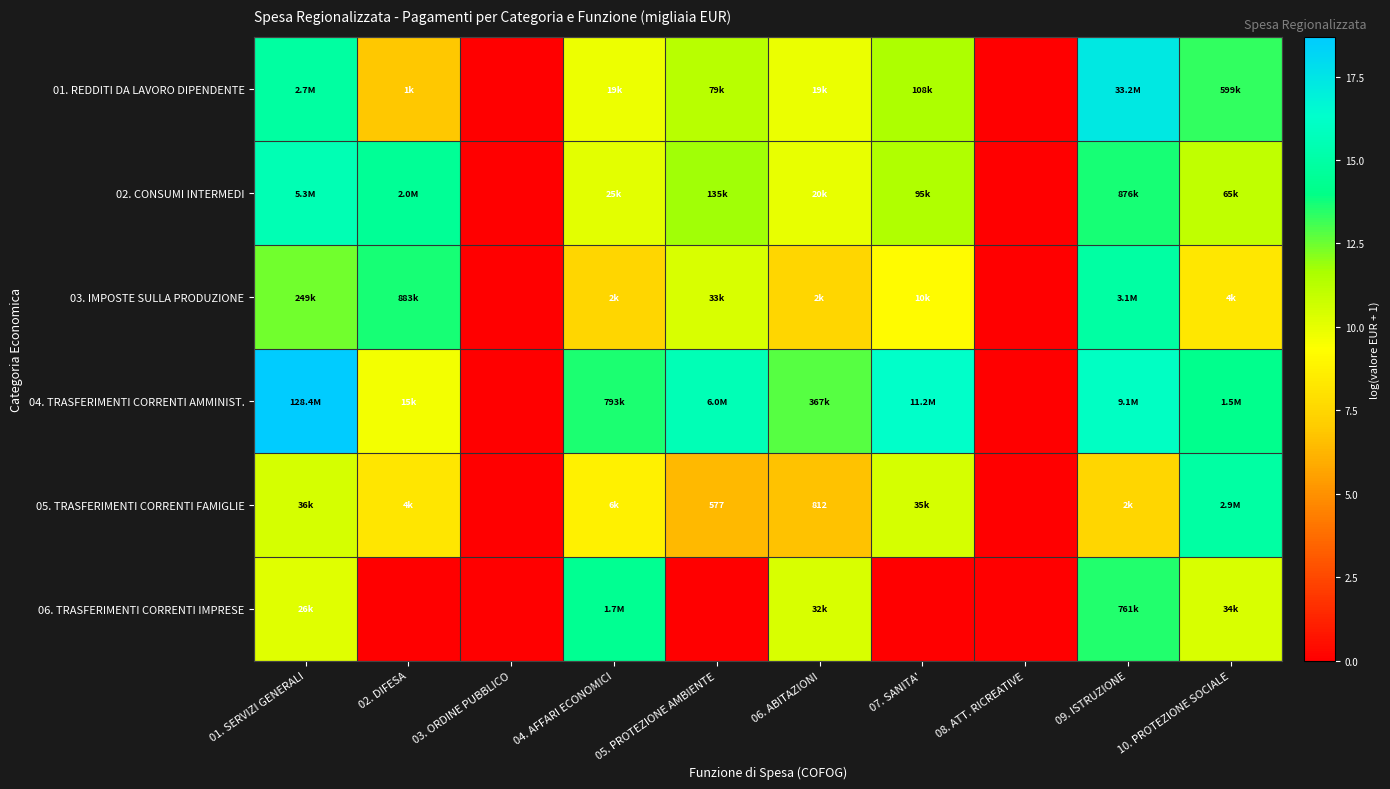

At which category is the sum across all series the highest?

09. ISTRUZIONE